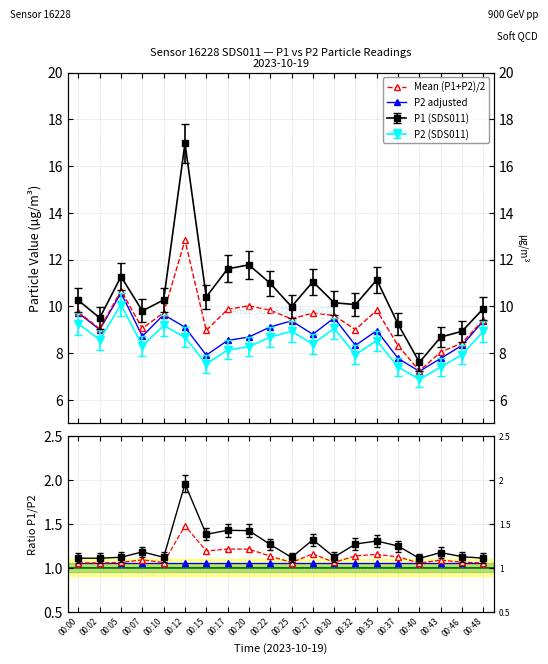

Which label corresponds to the largest value in the chart?

00:12